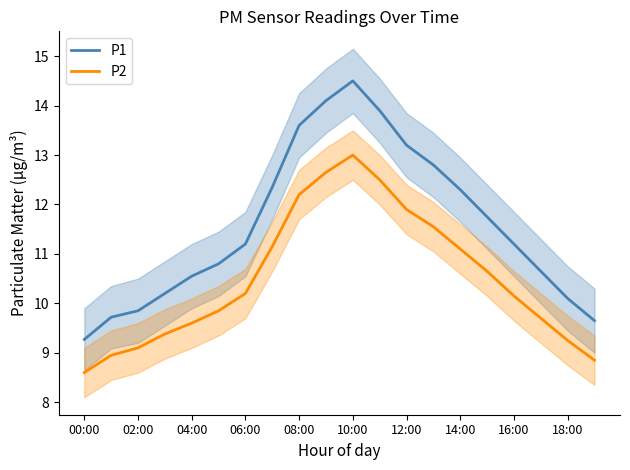

Reading left to right, extract all data points from this chart.

P1: 9.3	9.7	9.8	10.2	10.6	10.8	11.2	12.3	13.6	14.1	14.5	13.9	13.2	12.8	12.3	11.8	11.2	10.7	10.1	9.7
P2: 8.6	8.9	9.1	9.4	9.6	9.8	10.2	11.2	12.2	12.7	13.0	12.5	11.9	11.6	11.1	10.7	10.2	9.7	9.2	8.8